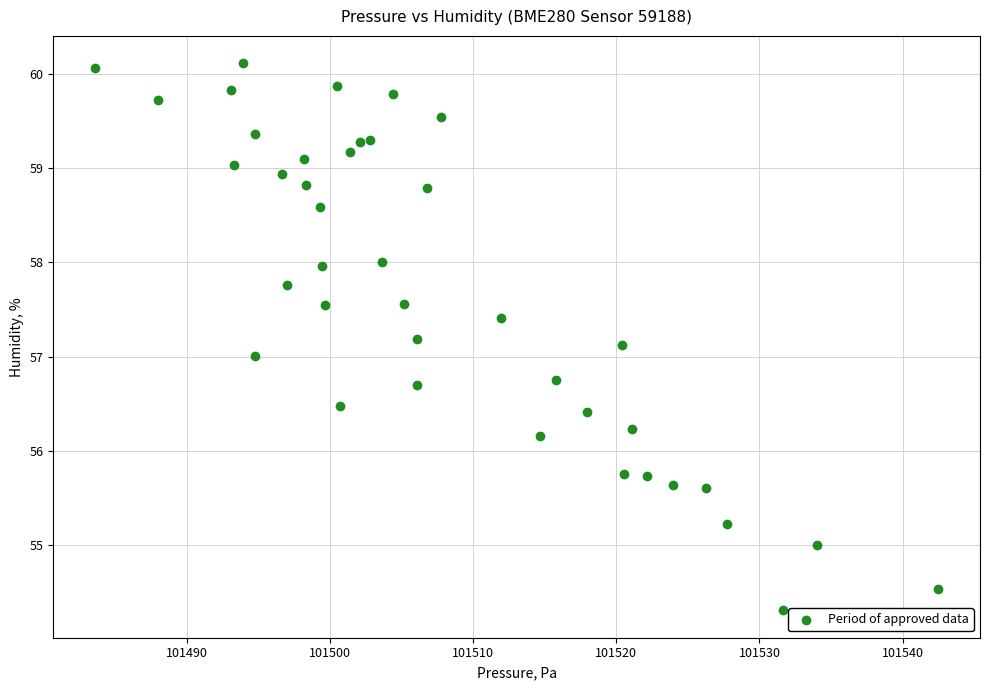

What is the range of X values (max minus min)?

58.9